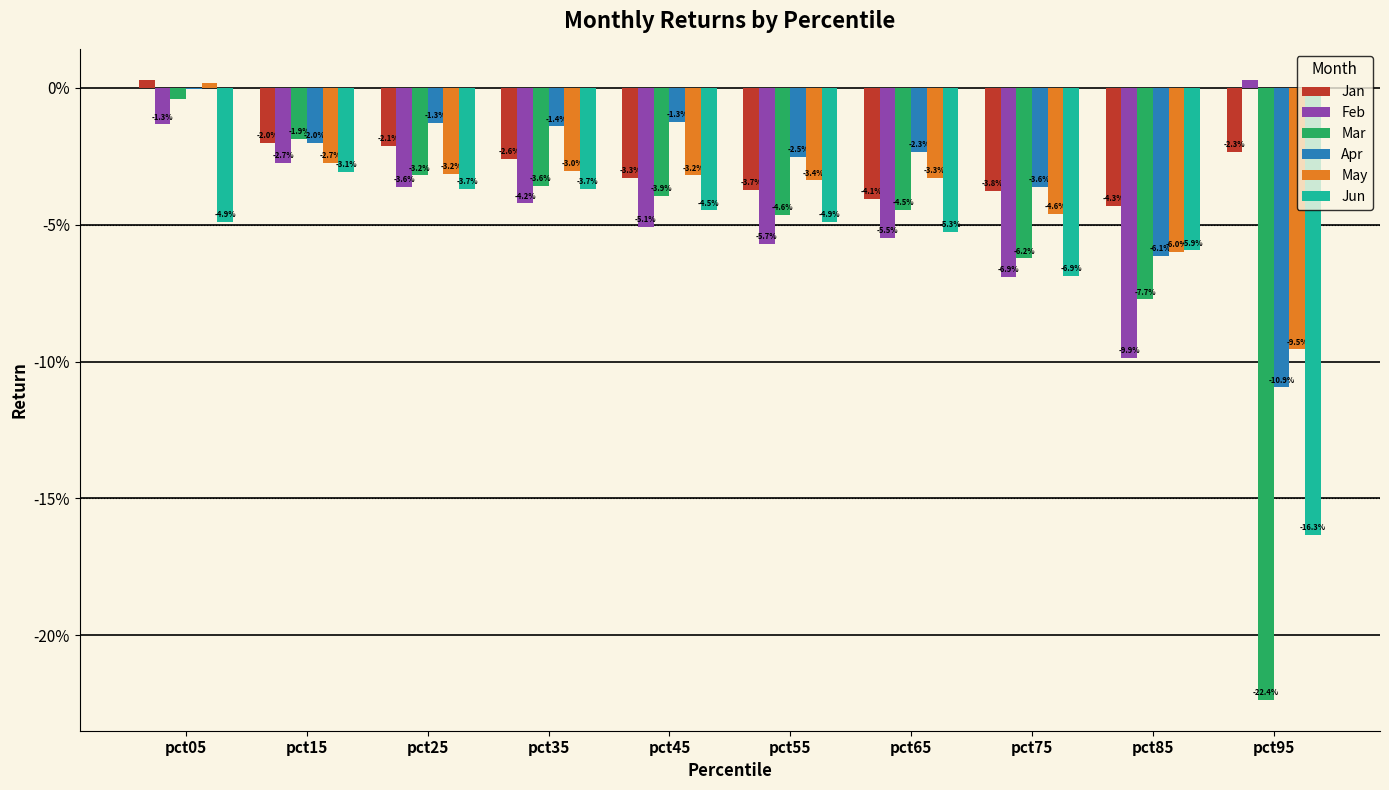

The Jan series shows -0.0 at pct95. True or false?

False